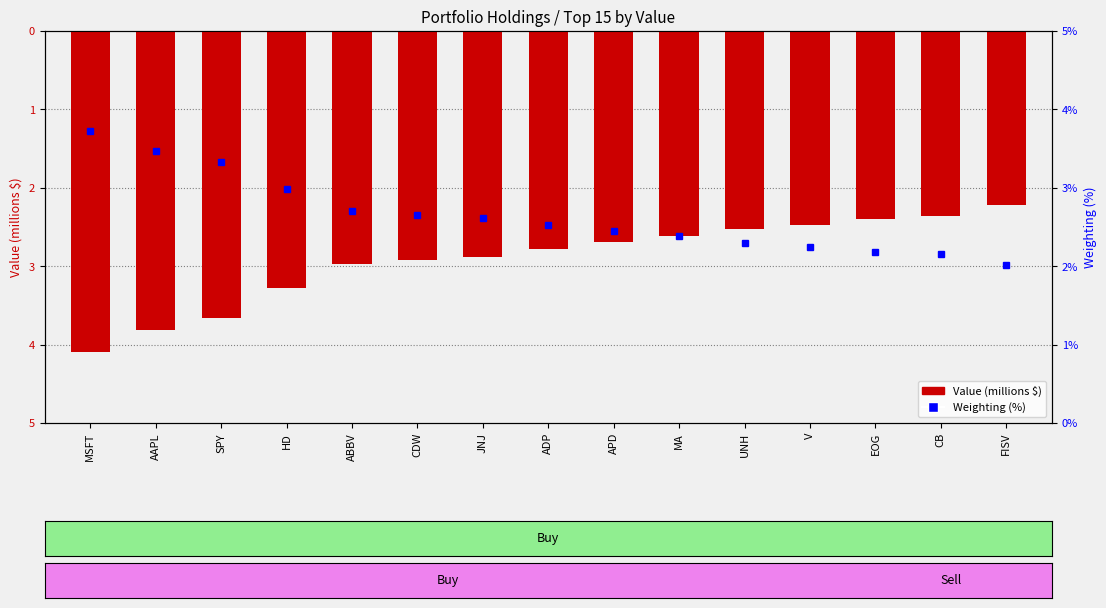

What is the difference between the Value (millions $) values at V and MA?

0.1